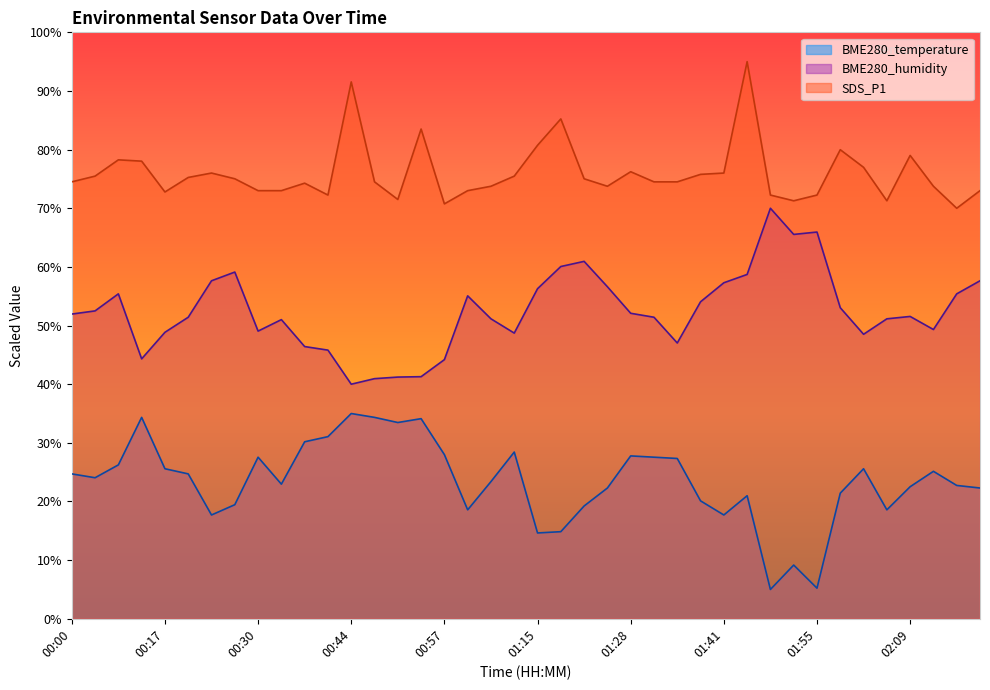

True or false: BME280_temperature and BME280_humidity cross at least once.

False